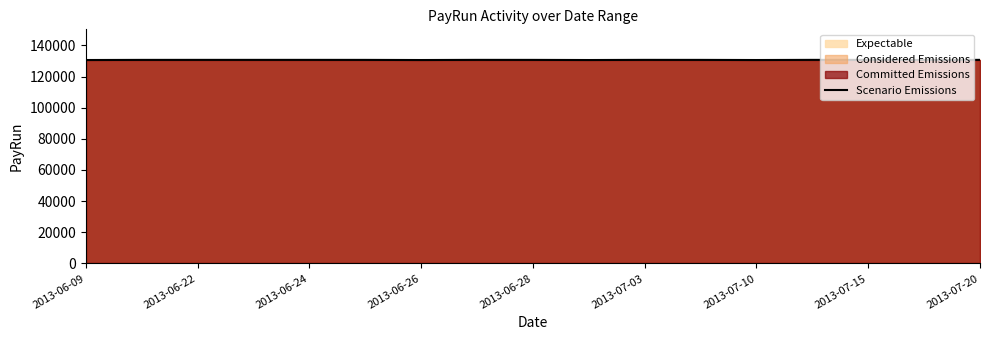

The value of Scenario Emissions at 2013-06-26 is 130622. True or false?

True